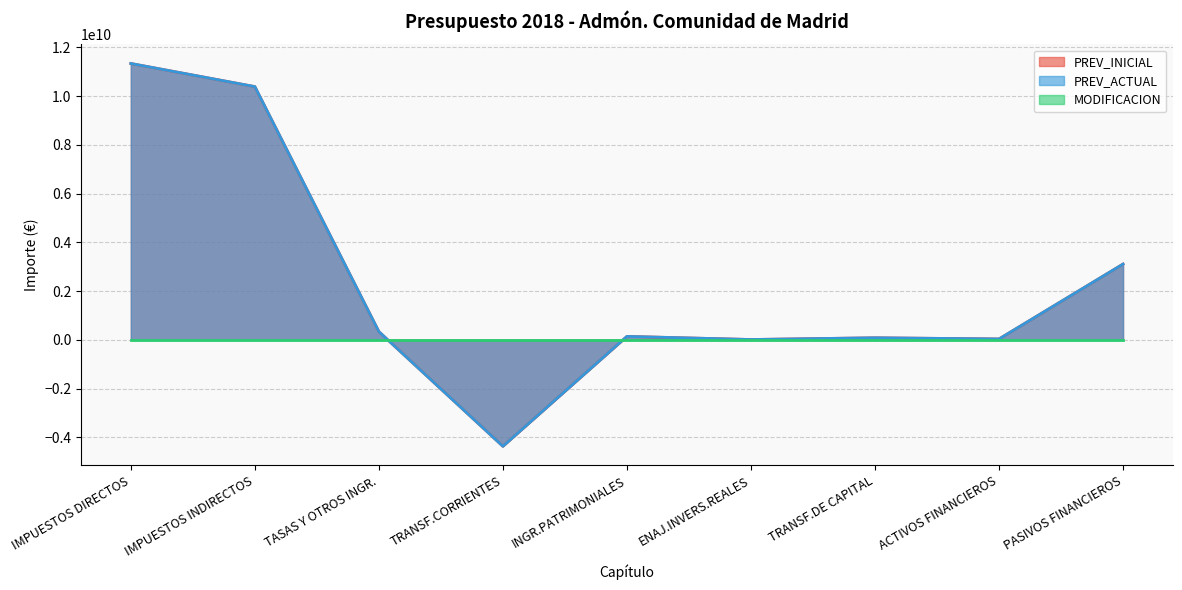

Where is the first local minimum for PREV_INICIAL?

TRANSF.CORRIENTES